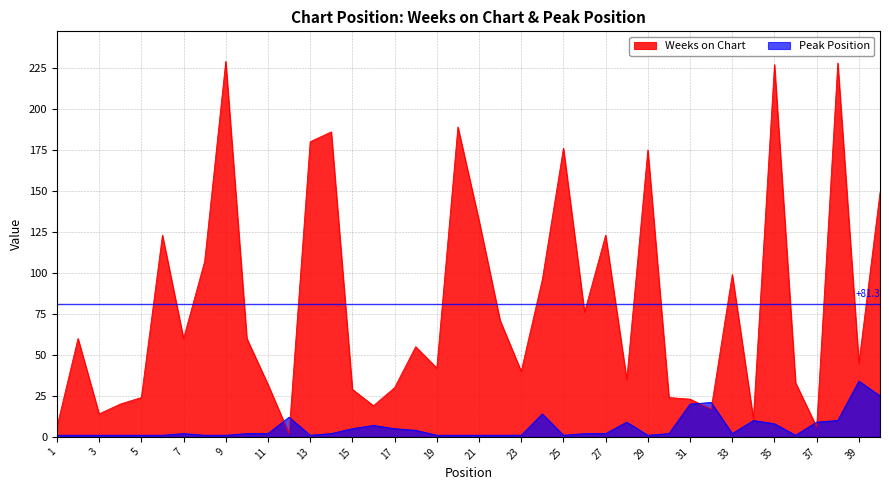

True or false: Weeks on Chart has a value of 28 at 39.

False